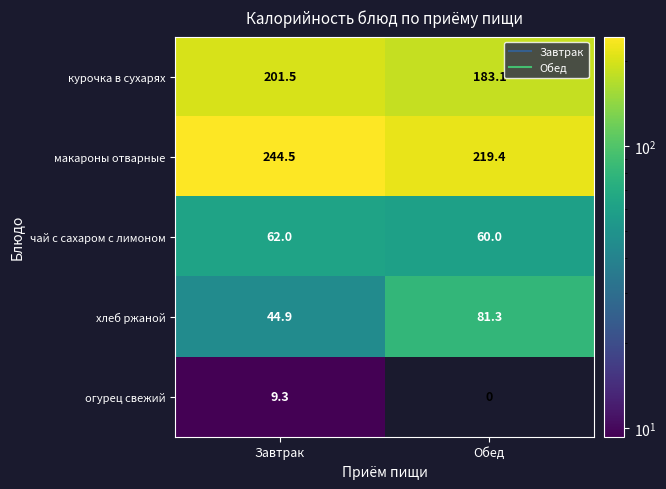

At which label does огурец свежий first exceed 9?

Завтрак